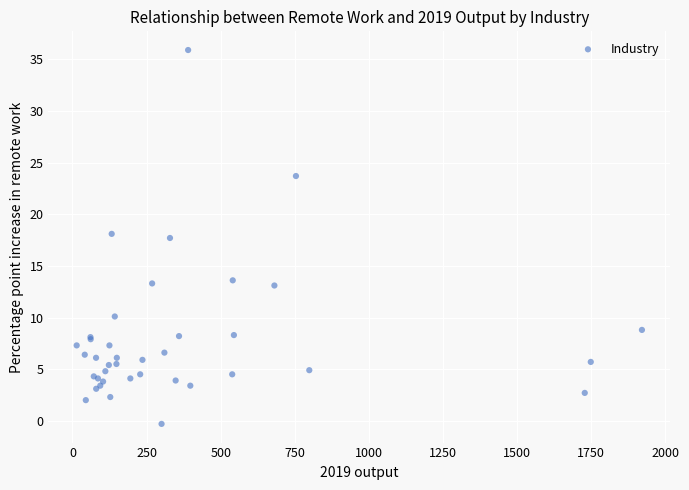

What Y value in the scatter plot is closest to 17?

17.7